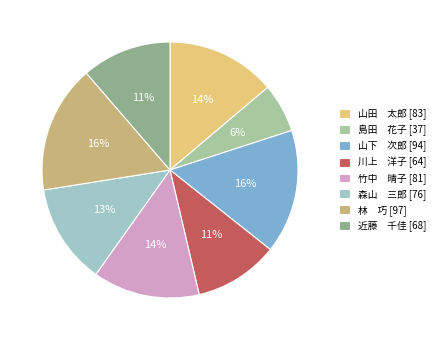

Is there a majority slice in this chart?

No